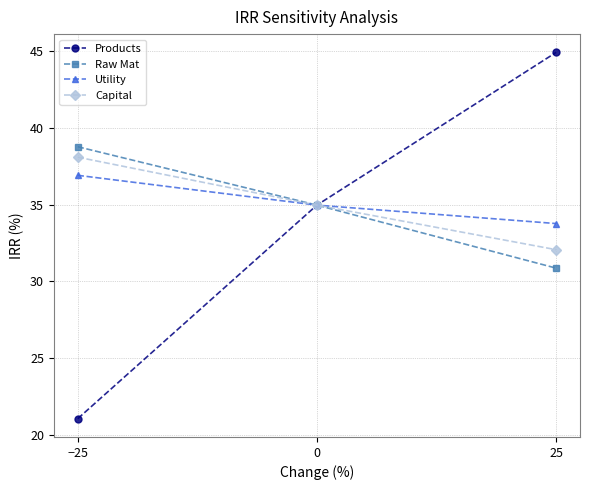

Read the Raw Mat value at −25.

38.8